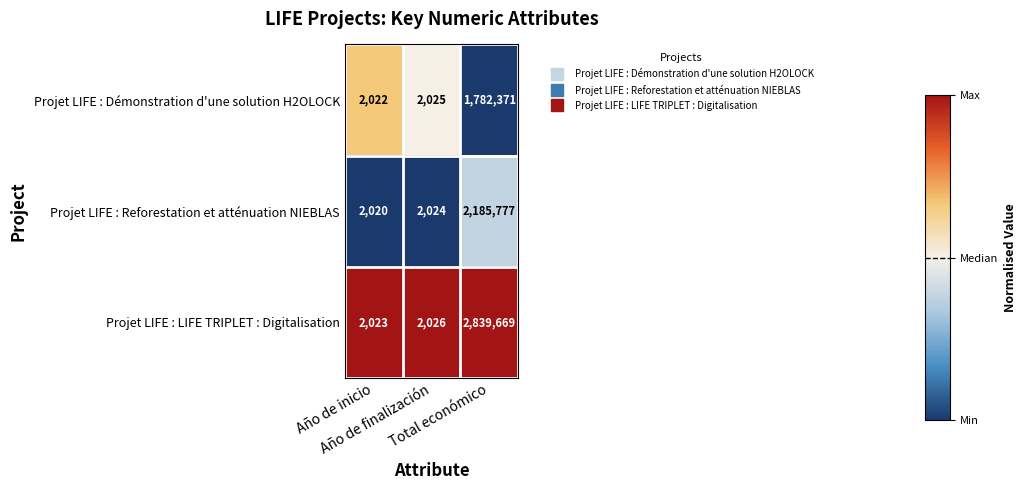

List the series in order of their peak value, lowest first.

Projet LIFE : Démonstration d'une solution H2OLOCK, Projet LIFE : Reforestation et atténuation NIEBLAS, Projet LIFE : LIFE TRIPLET : Digitalisation